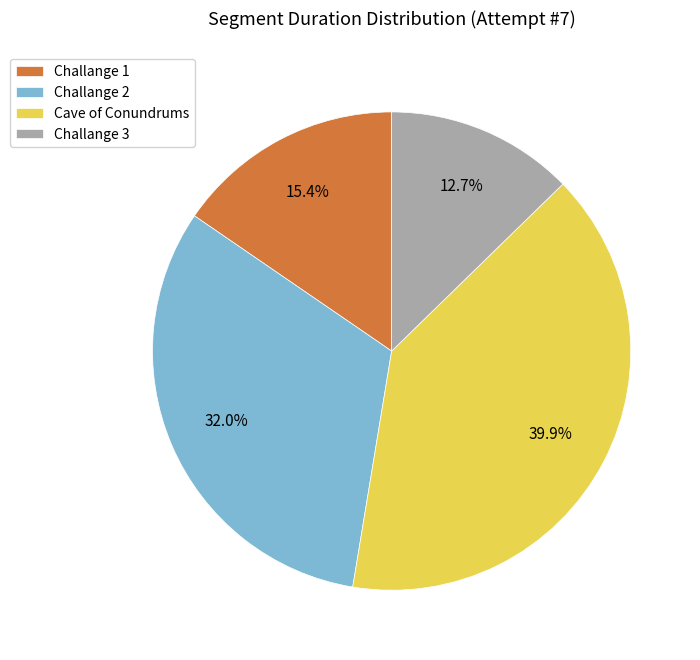

Approximately how many times larger is the value at Challange 3 compared to Challange 1?

0.8